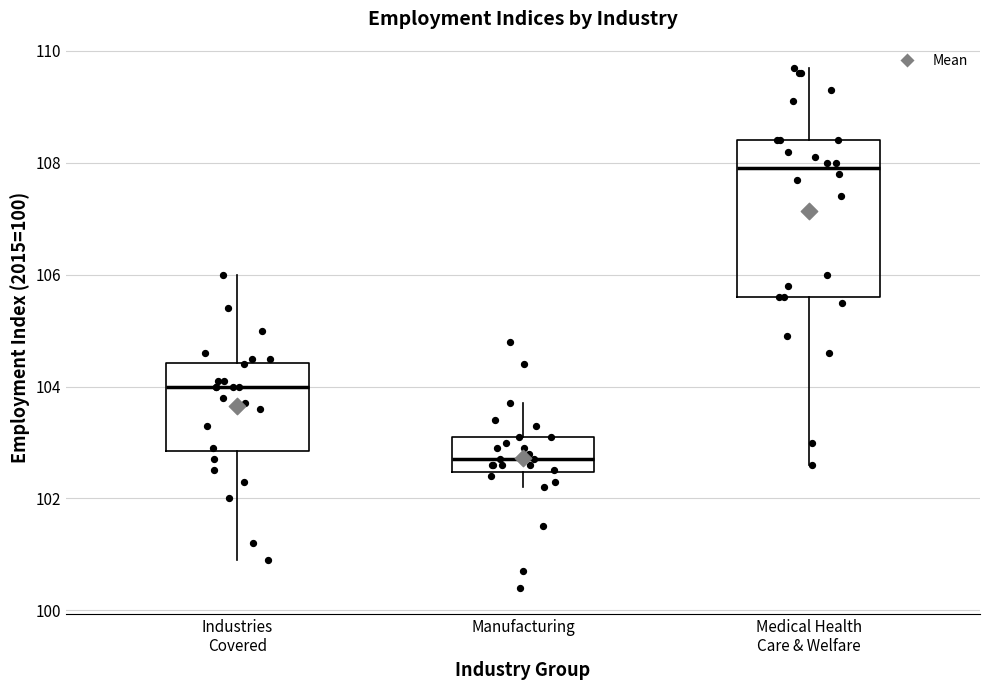

Reading left to right, read every box against the y-axis: the position of its median line, the range the box covers, and the ends of its whiskers. The values are not printed on the chart, so give them approximately, as read against the axis.

Industries Covered: median 104.0, box 102.8 to 104.4, whiskers 101.0 to 106.0
Manufacturing: median 102.8, box 102.4 to 103.2, whiskers 102.2 to 103.8
Medical Health Care & Welfare: median 108.0, box 105.6 to 108.4, whiskers 102.6 to 109.8